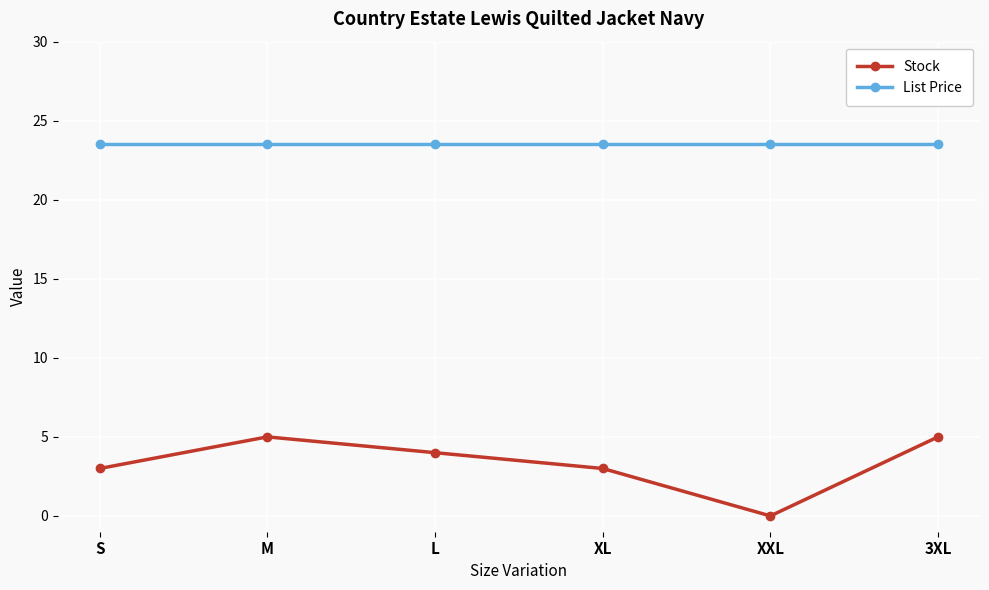

List the series in order of their peak value, highest first.

List Price, Stock